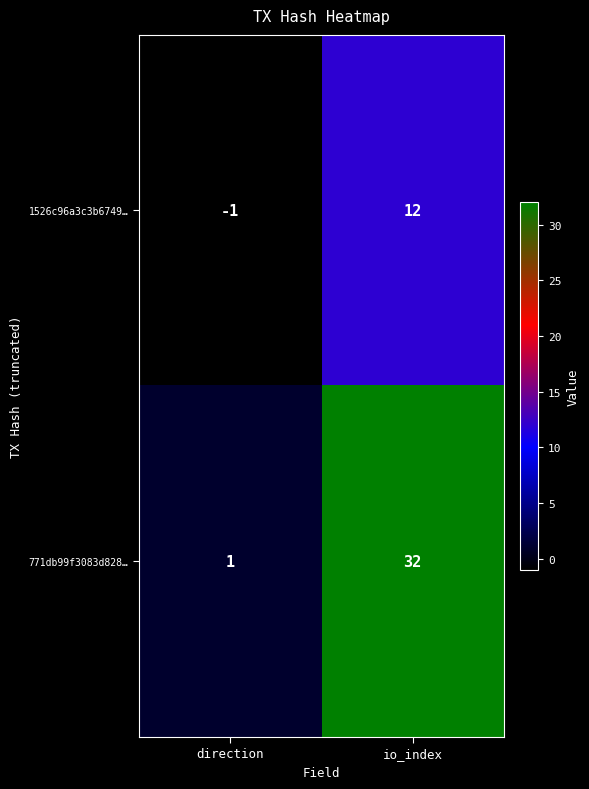

Reading right to left, transcribe all the data shown in this chart.

1526c96a3c3b6749…: 12	-1
771db99f3083d828…: 32	1